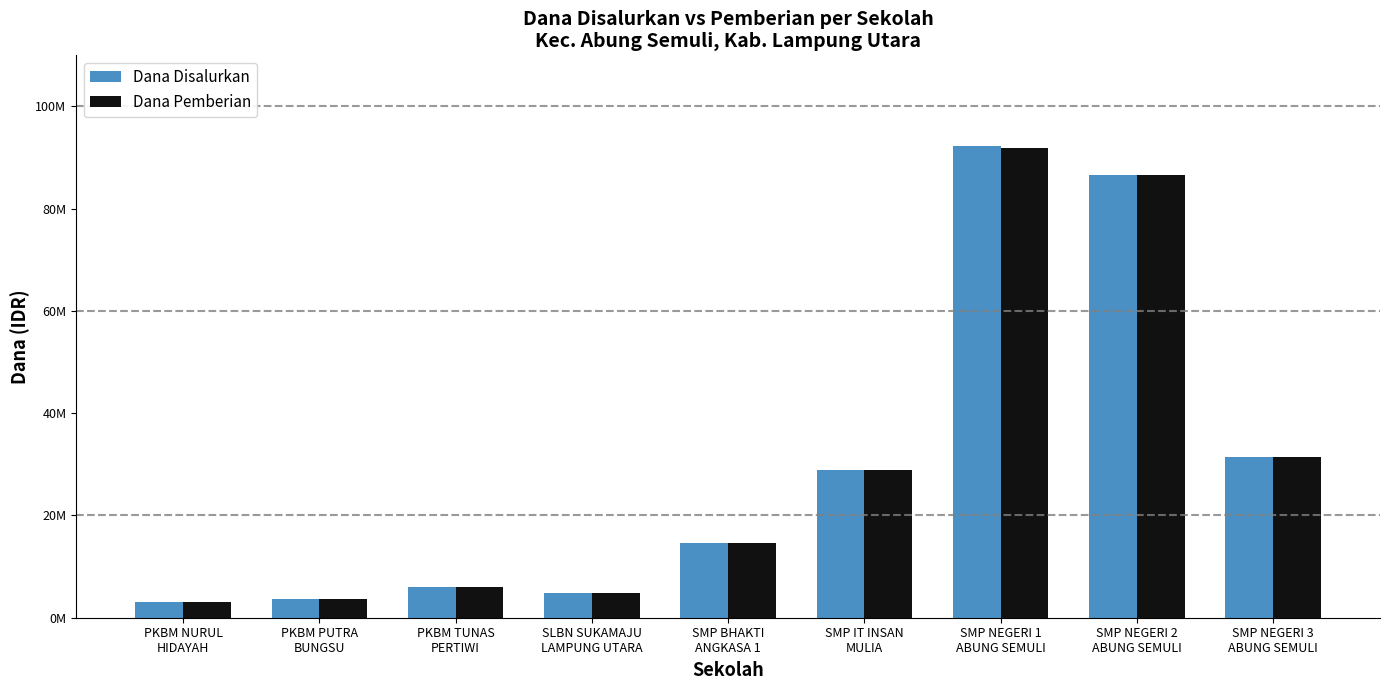

Does the chart contain any negative values?

No